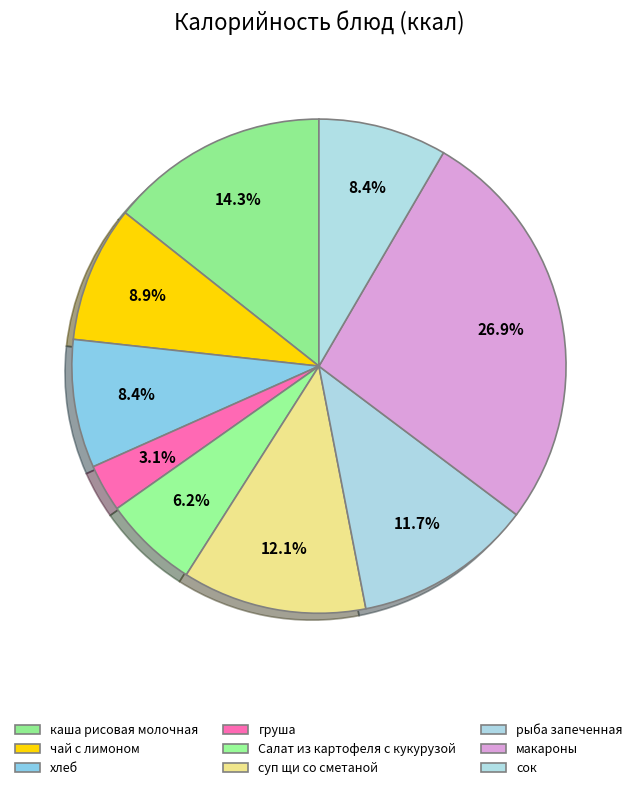

Rank the categories by value from lowest to highest.

груша, Салат из картофеля с кукурузой, хлеб, сок, чай с лимоном, рыба запеченная, суп щи со сметаной, каша рисовая молочная, макароны